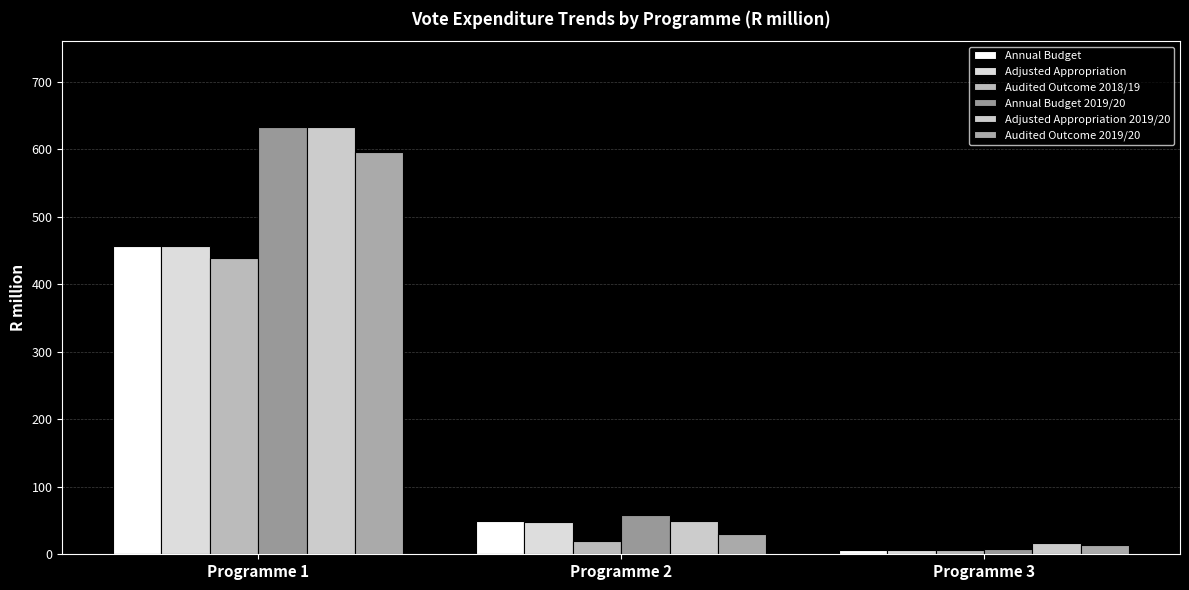

Reading right to left, list all the values displayed in this chart.

Annual Budget: Programme 3=5.9	Programme 2=49.6	Programme 1=456.0
Adjusted Appropriation: Programme 3=5.9	Programme 2=48.4	Programme 1=457.1
Audited Outcome 2018/19: Programme 3=5.9	Programme 2=20.1	Programme 1=439.2
Annual Budget 2019/20: Programme 3=7.8	Programme 2=57.9	Programme 1=633.4
Adjusted Appropriation 2019/20: Programme 3=16.2	Programme 2=49.7	Programme 1=633.4
Audited Outcome 2019/20: Programme 3=13.2	Programme 2=30.3	Programme 1=595.8